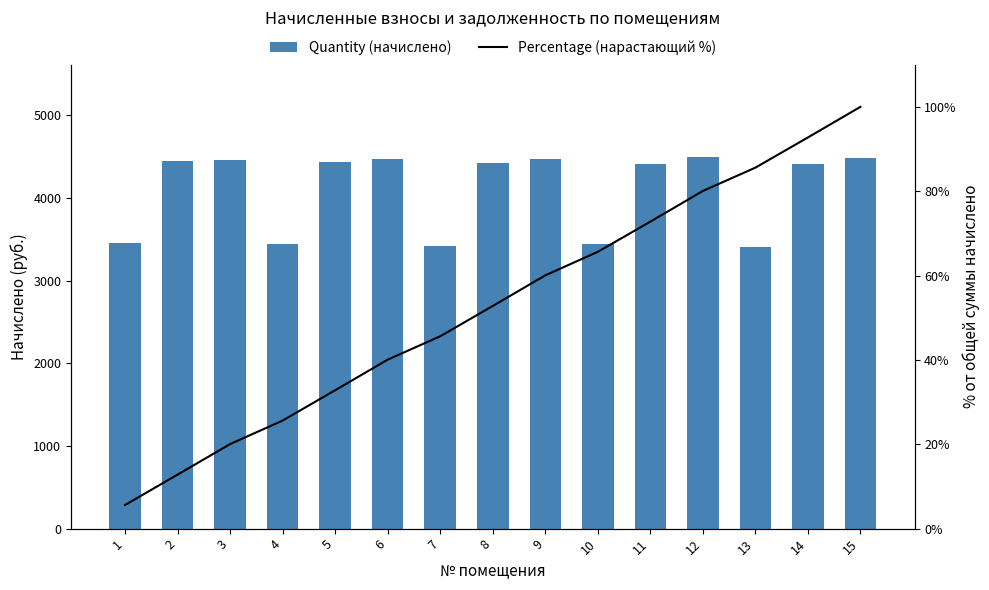

What is the total value across all series at 11?

4483.3